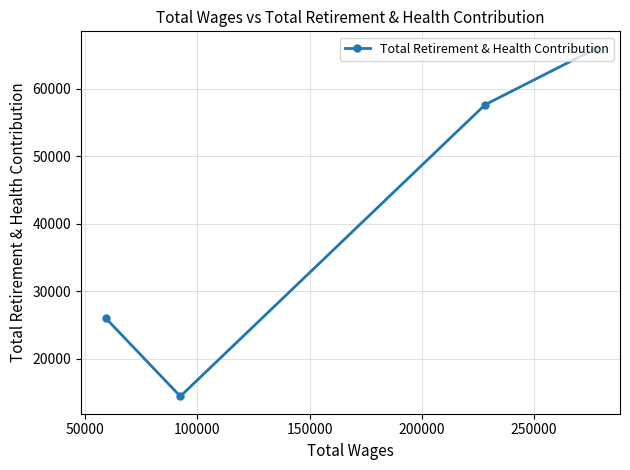

Reading right to left, list all the values displayed in this chart.

65914	57618	14439	26050